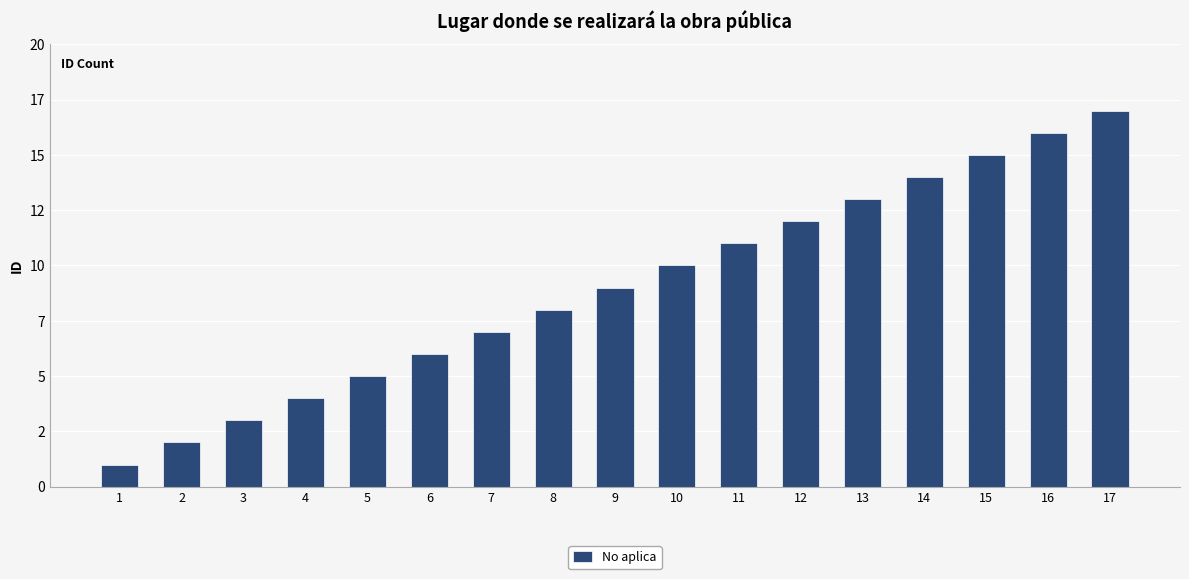

Are the bars horizontal?

No